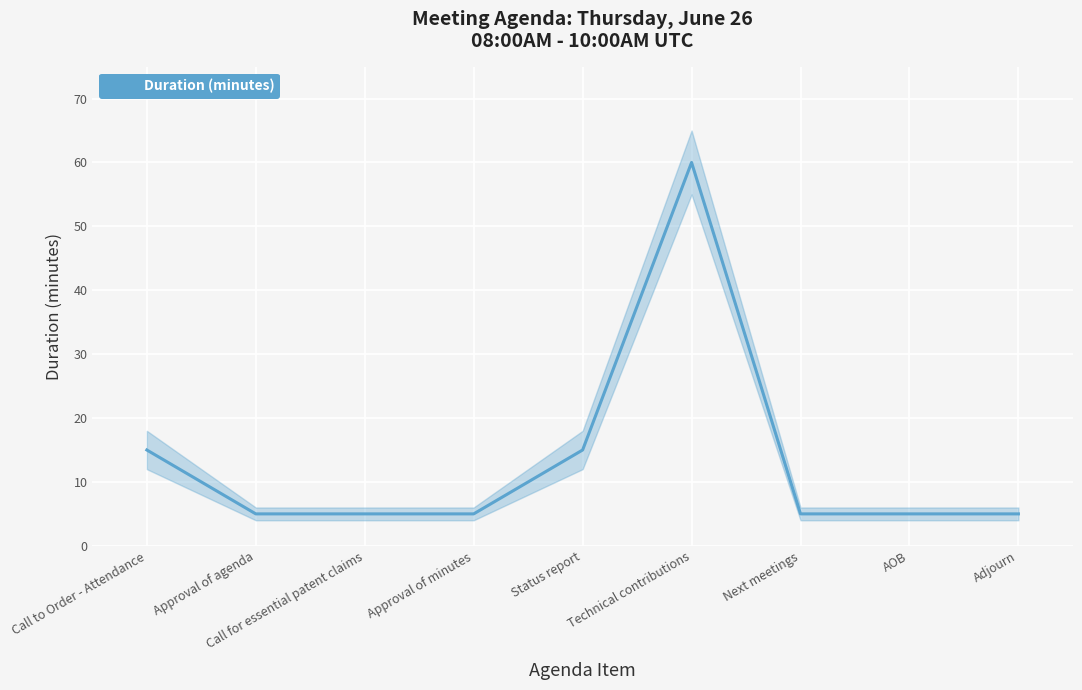

What is the minimum value shown in the chart?

5